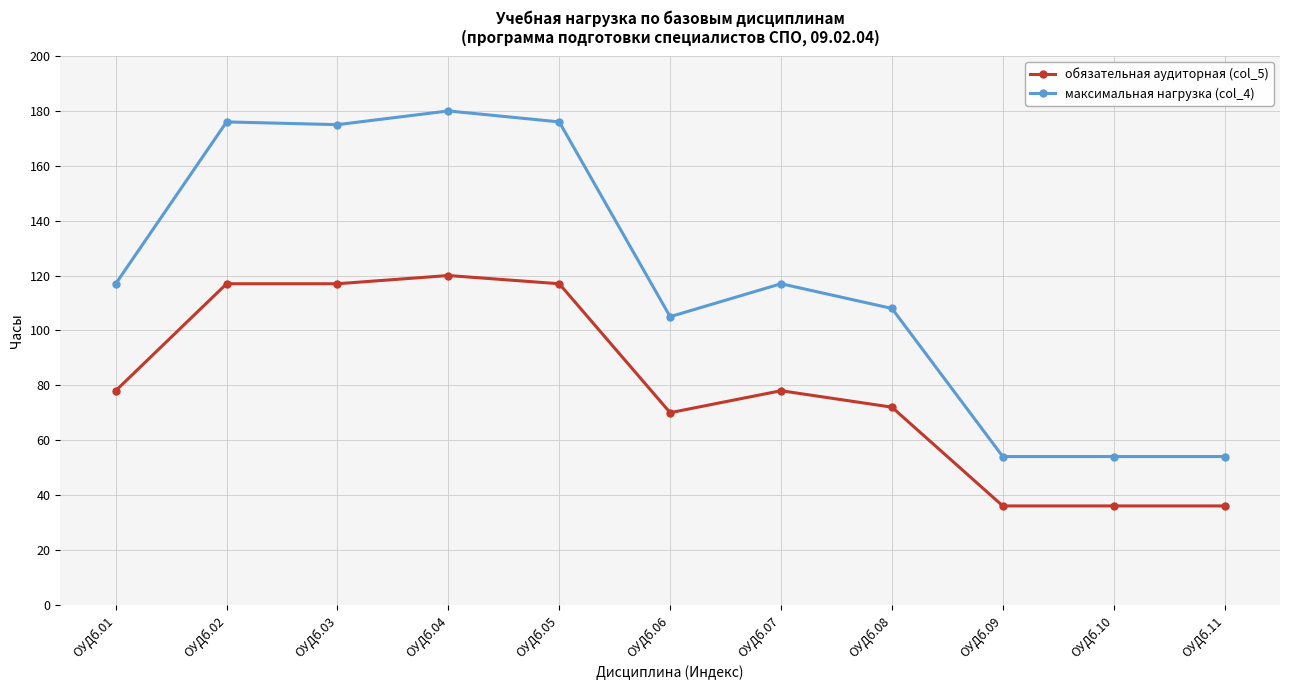

True or false: обязательная аудиторная (col_5) has more than 1 interior local peaks.

True